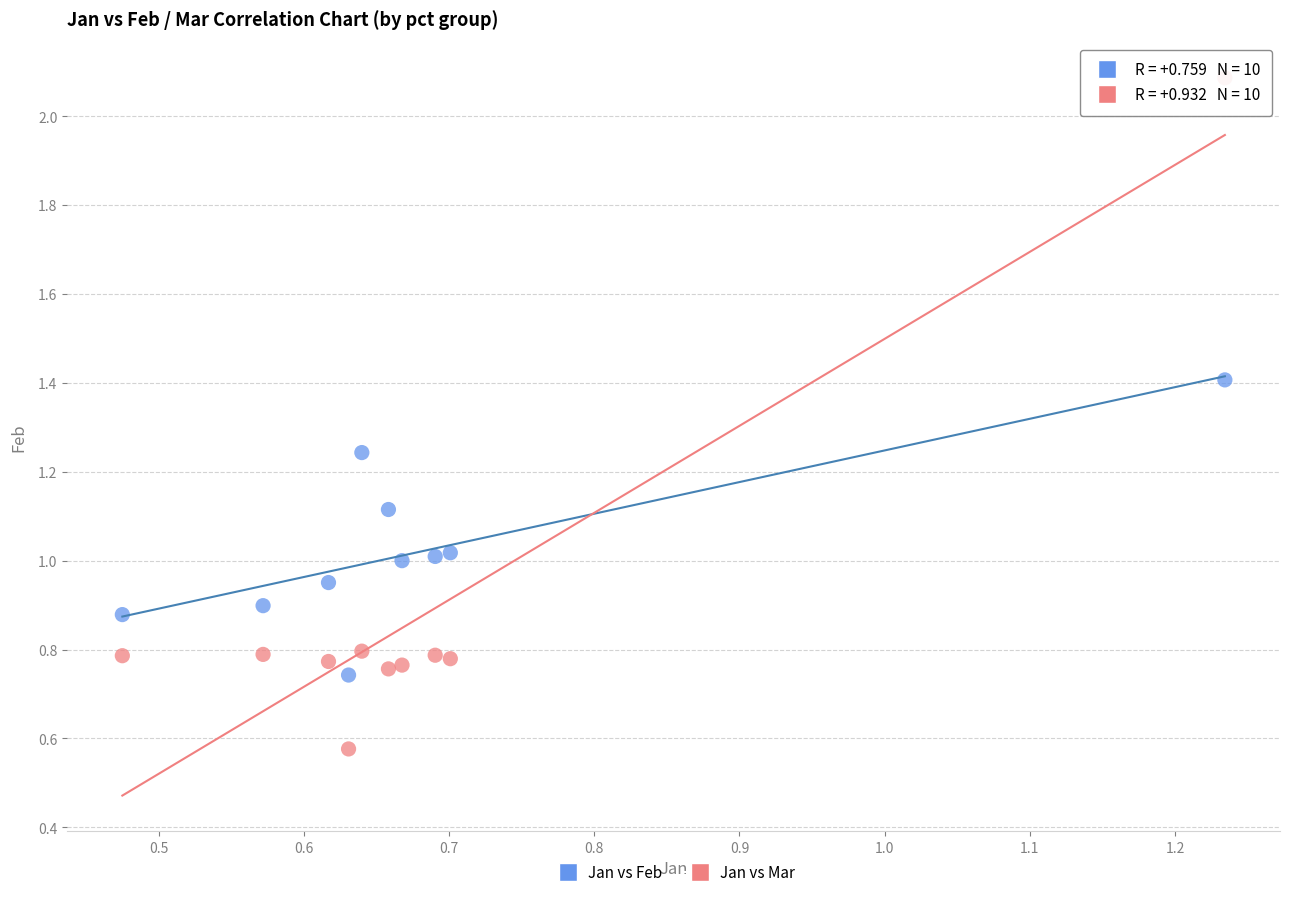

Which series contains the lowest Y value?

Jan vs Mar